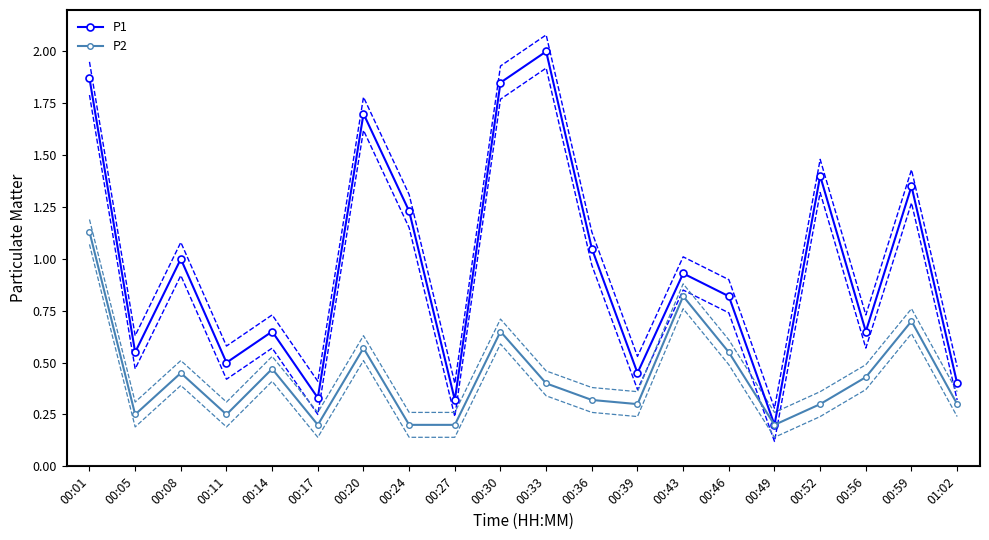

Where is P1 nearest to the value 1?

00:08